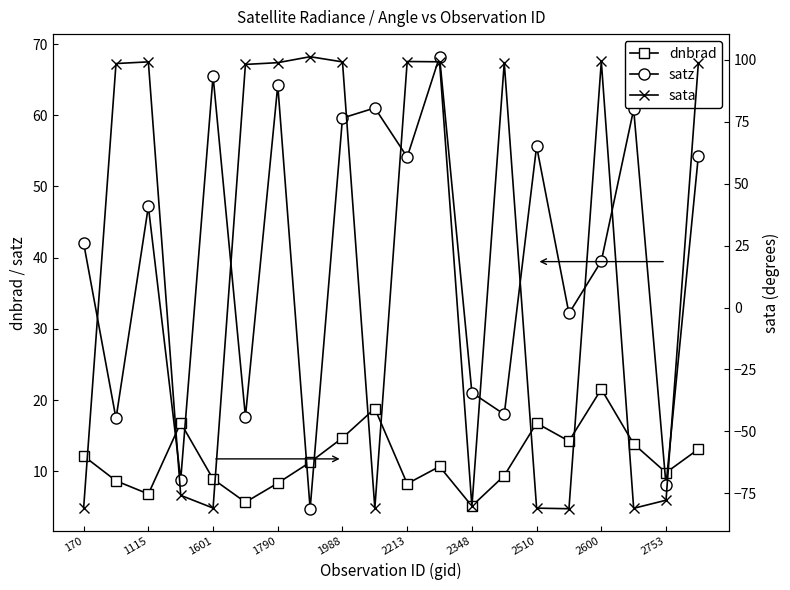

True or false: satz has a value of 28.0 at 2213.

False